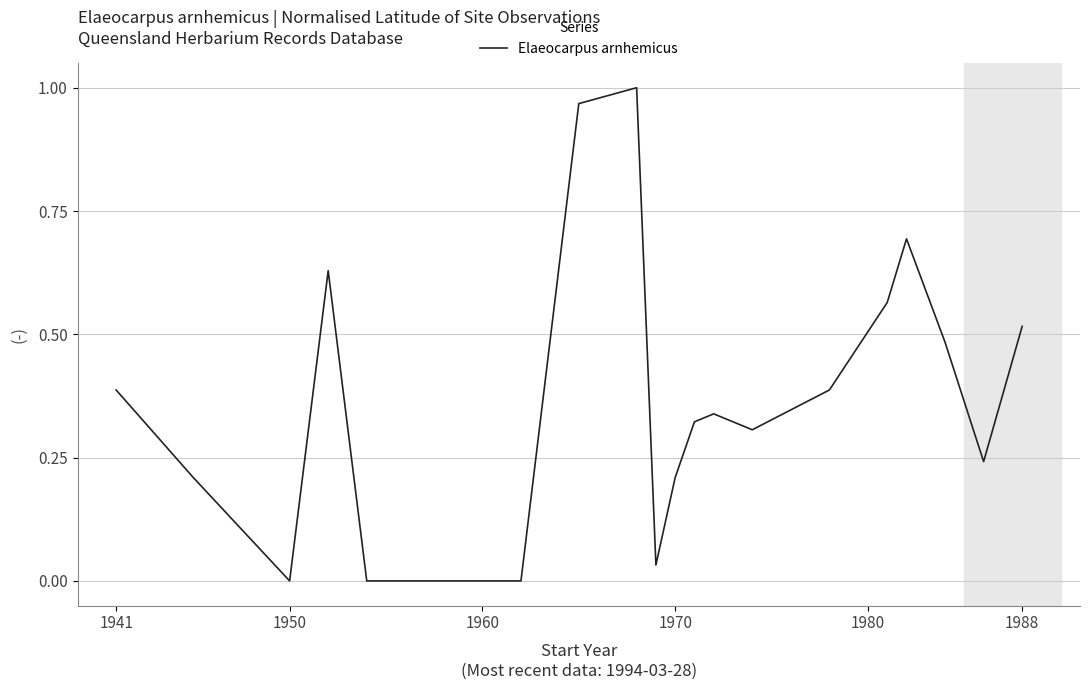

How many lines are shown in the chart?

1